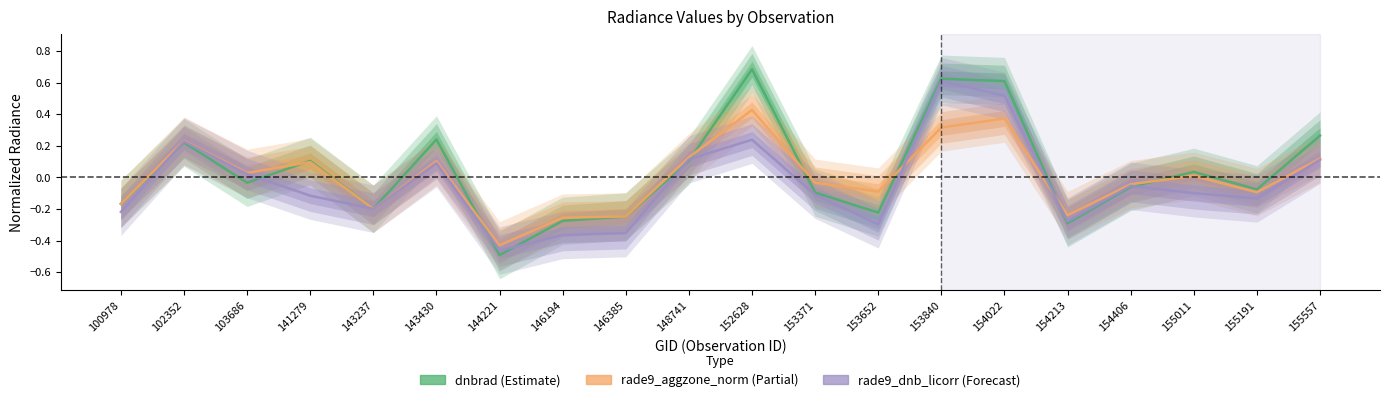

At which label does rade9_dnb_licorr first exceed 0?

102352